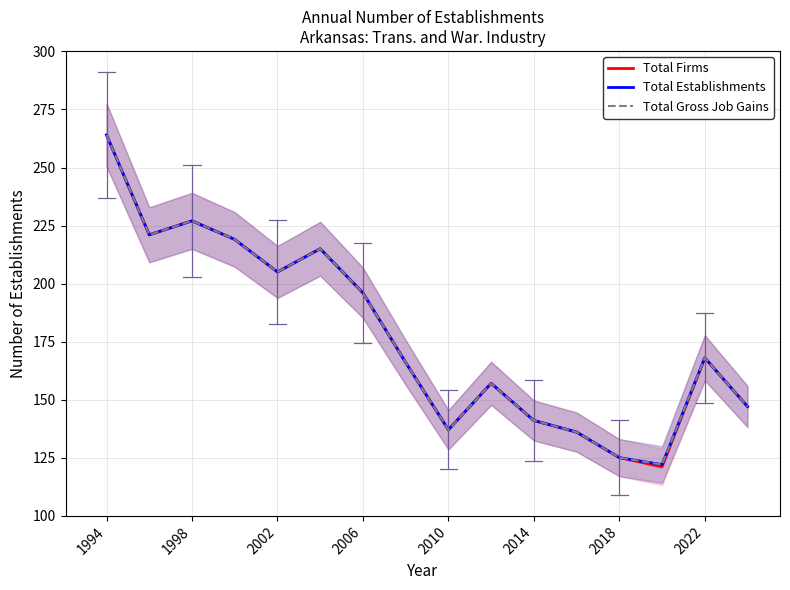

Is this an area chart (filled region under the line)?

No